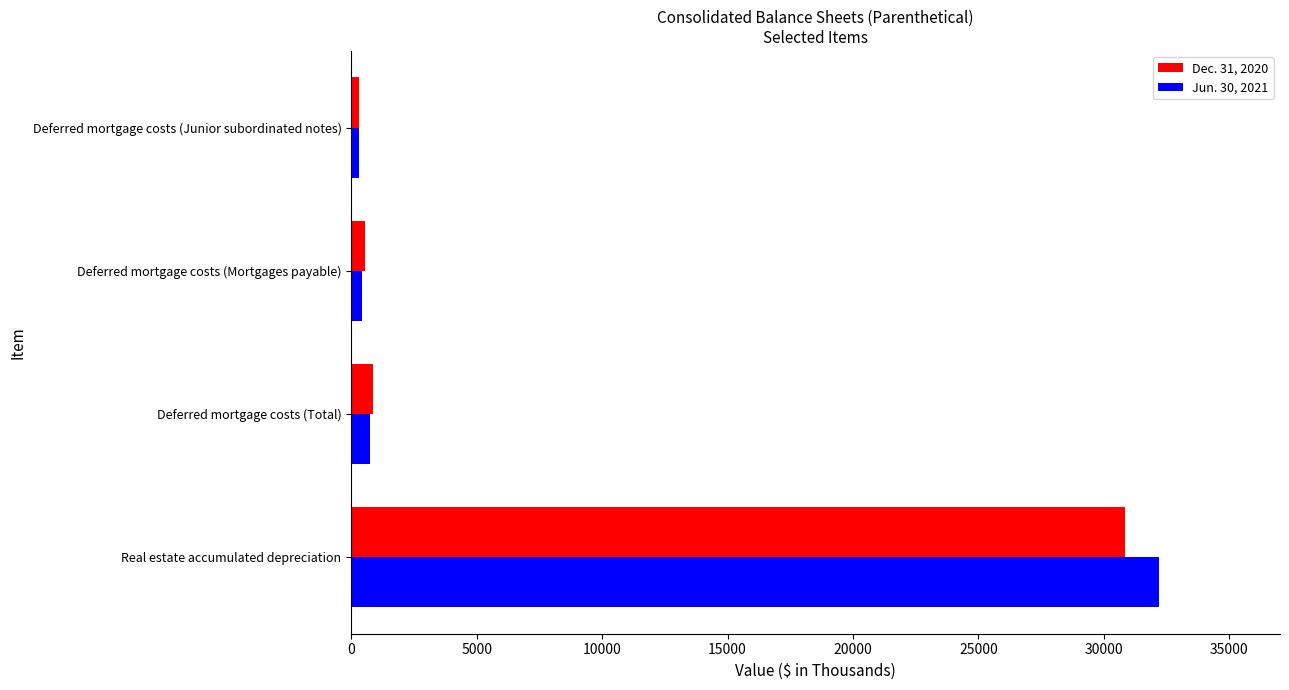

What are all the series names shown in the legend?

Dec. 31, 2020, Jun. 30, 2021